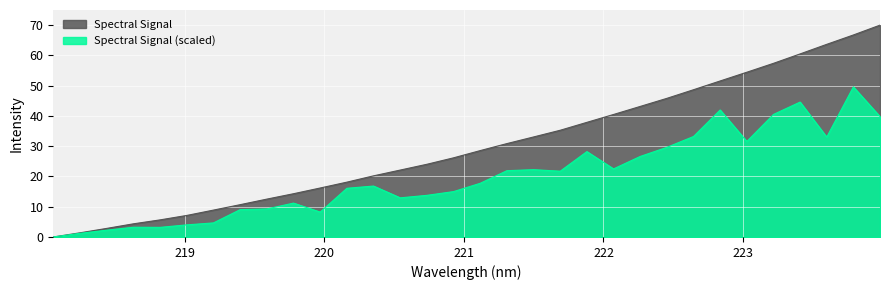

Approximately how many times larger is the value at 222.8355 compared to 222.0721?

1.3